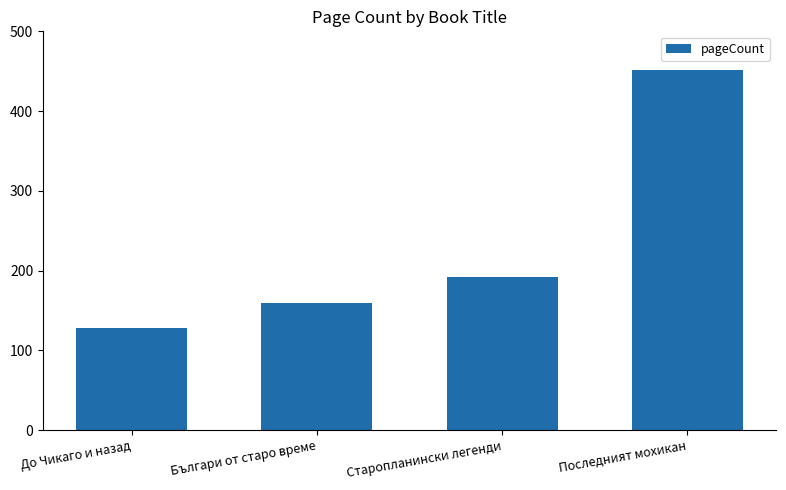

Reading left to right, list all the values displayed in this chart.

До Чикаго и назад=128	Българи от старо време=160	Старопланински легенди=192	Последният мохикан=452